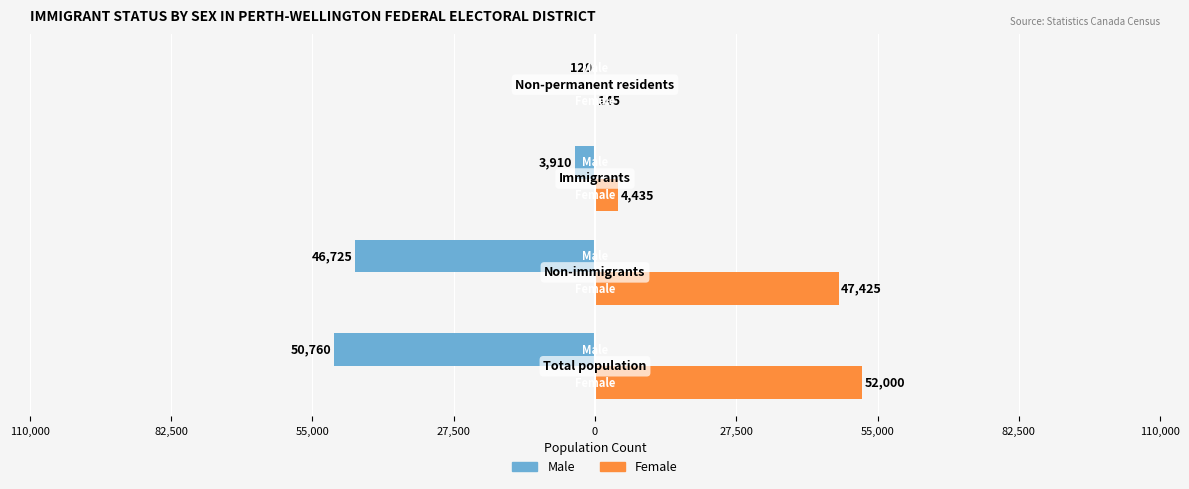

Which series has the largest total across all categories?

Female